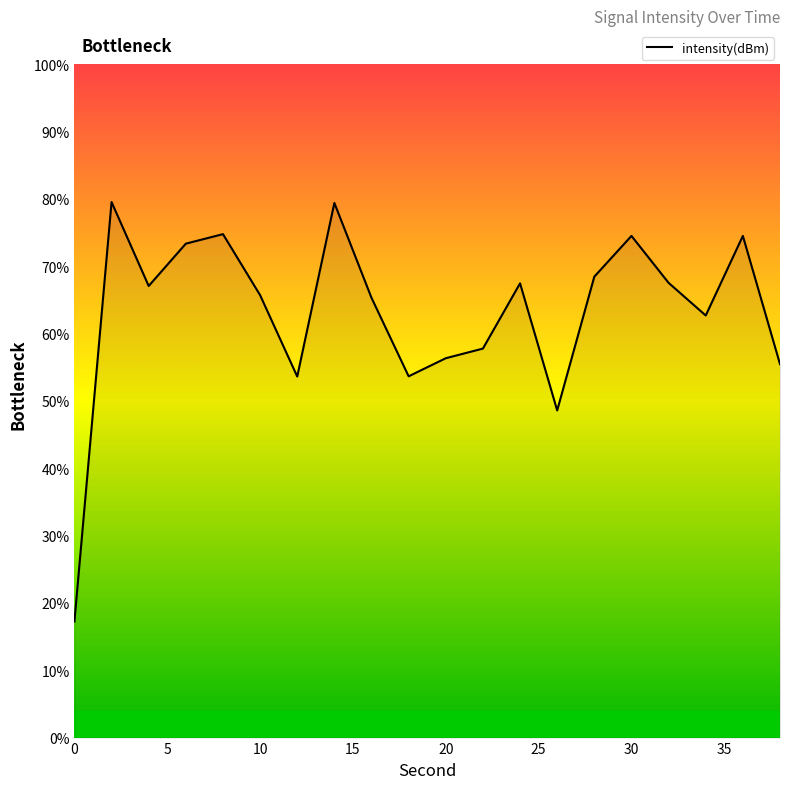

What is the greatest value displayed?

79.5